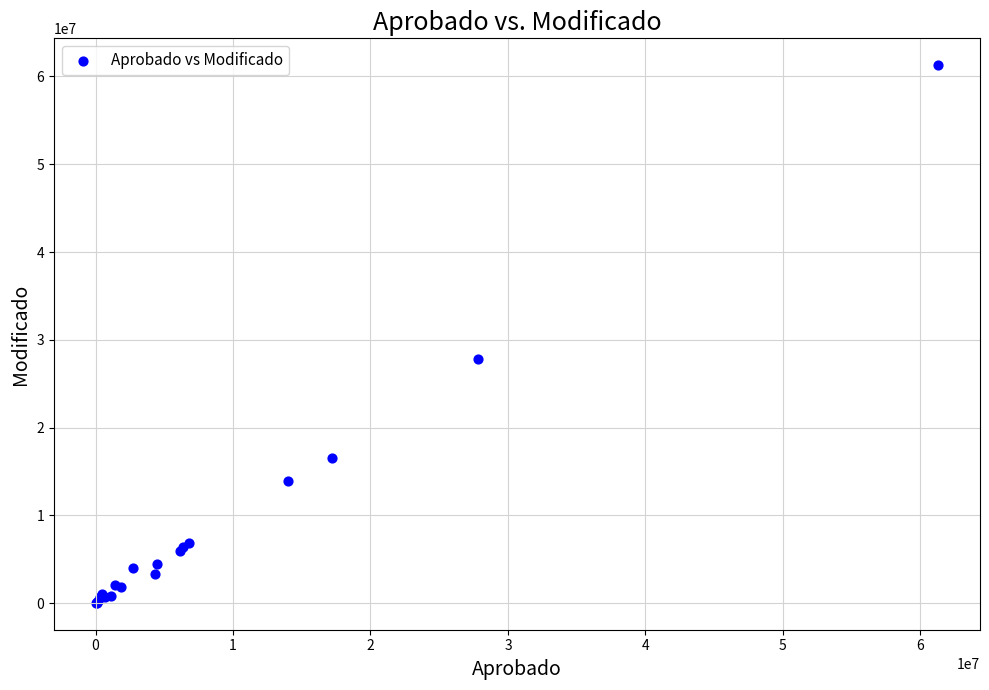

What Y value in the scatter plot is closest to 30659284?

27788174